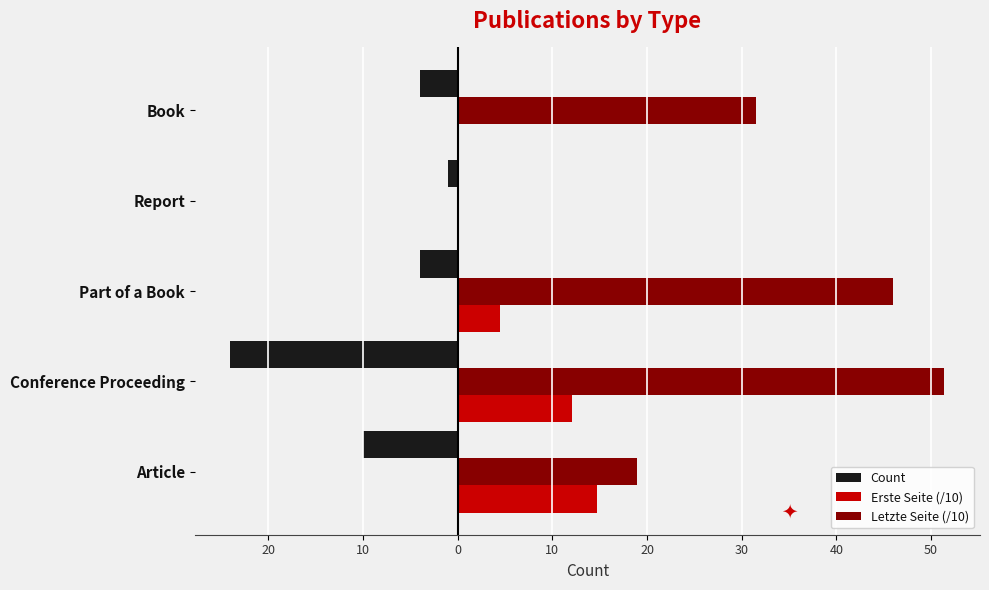

How many values in Erste Seite (/10) are above zero?

3